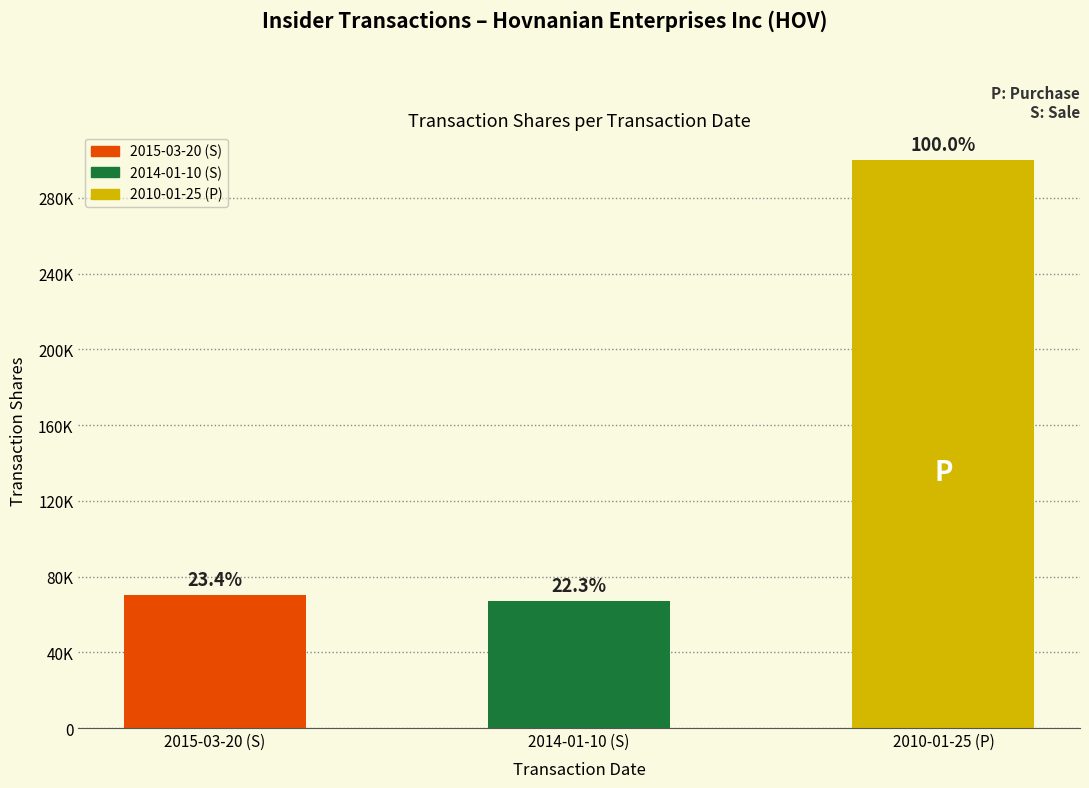

Does the chart contain any negative values?

No